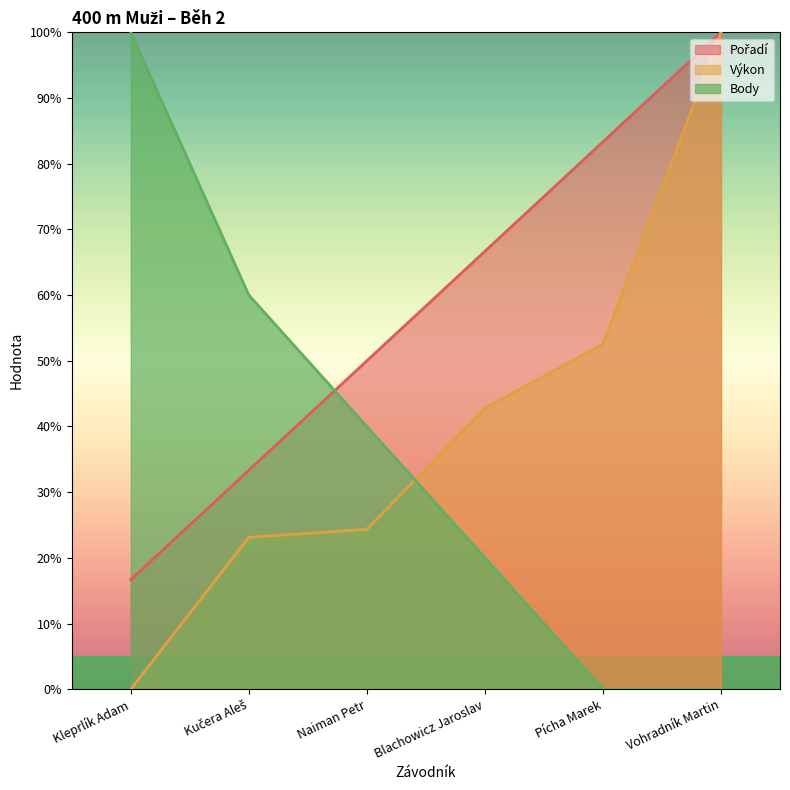

Is it true that Pořadí equals 100.0 at Vohradník Martin?

True